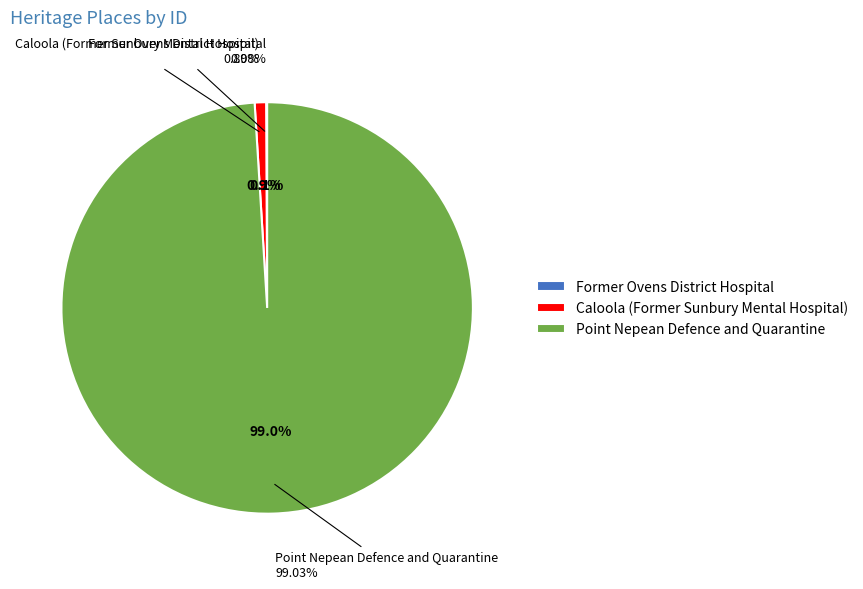

Count the number of slices in the pie.

3